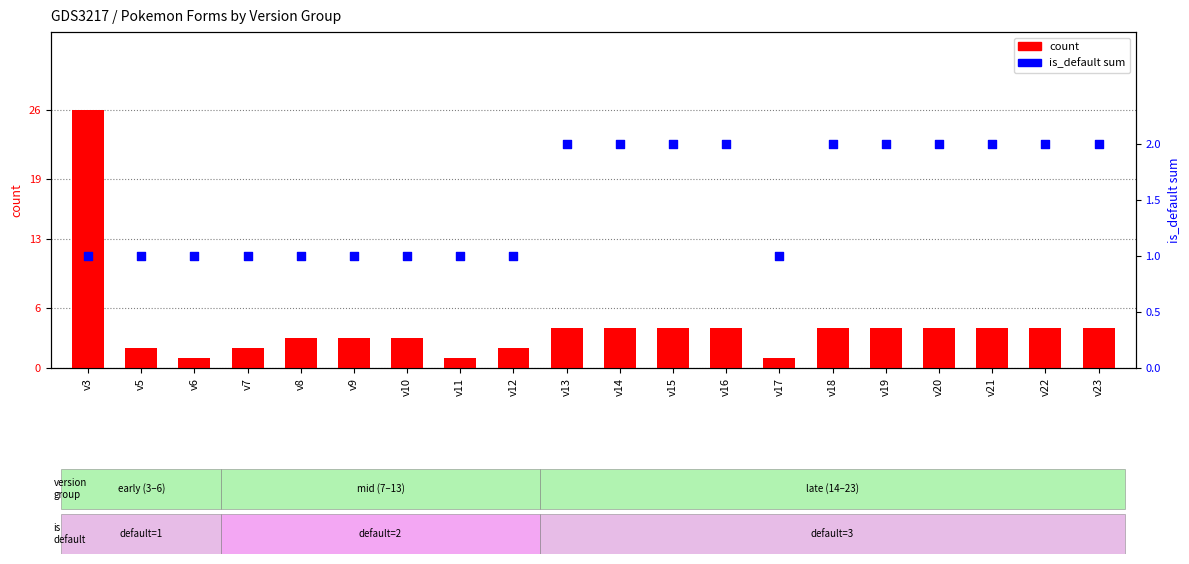

What are all the series names shown in the legend?

count, is_default sum